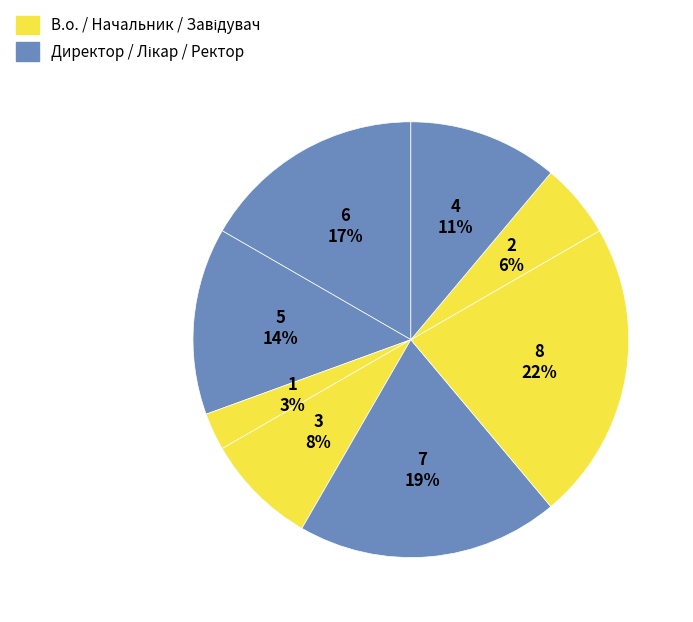

To the nearest percent, what is the average slice percentage?

12%